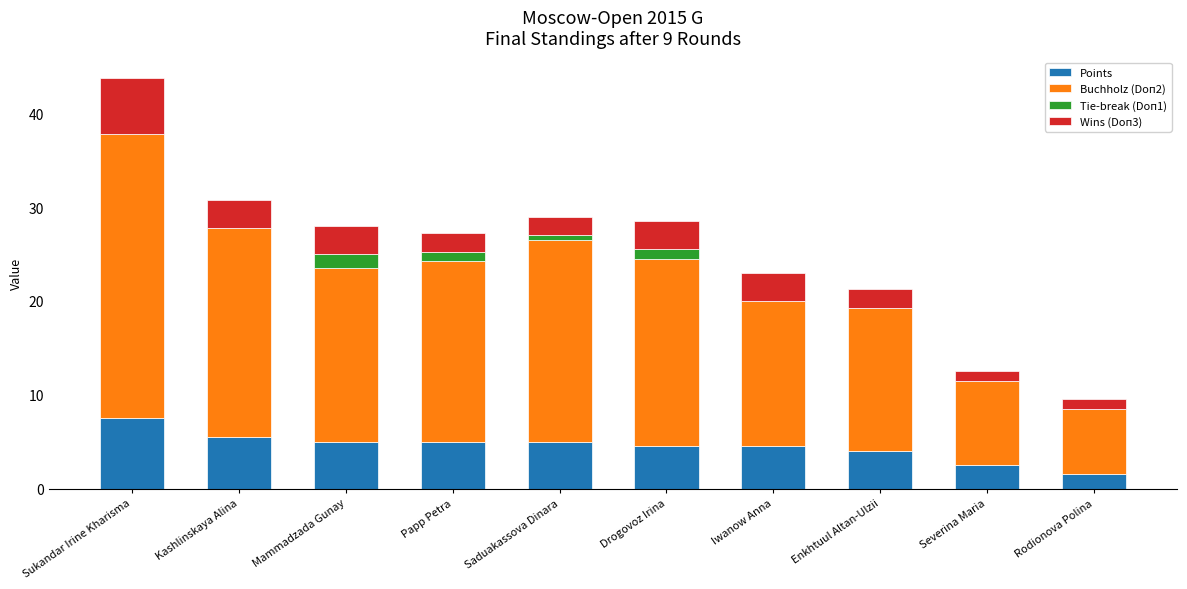

At which category is the sum across all series the highest?

Sukandar Irine Kharisma